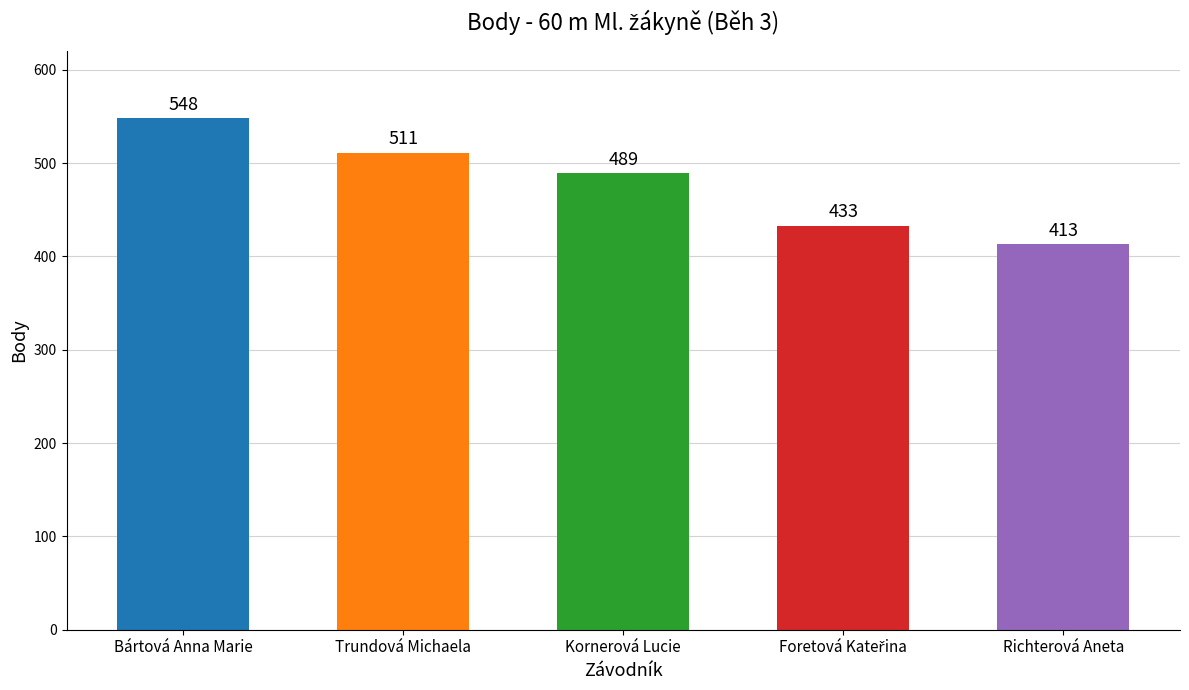

Reading left to right, list all the values displayed in this chart.

548	511	489	433	413